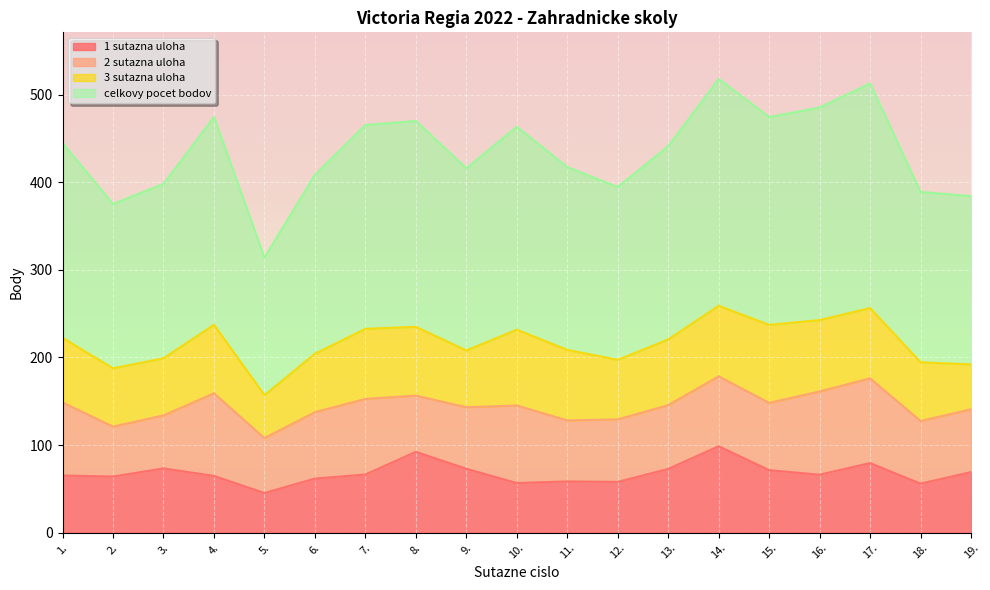

At which label is celkovy pocet bodov closest to 208?

9.